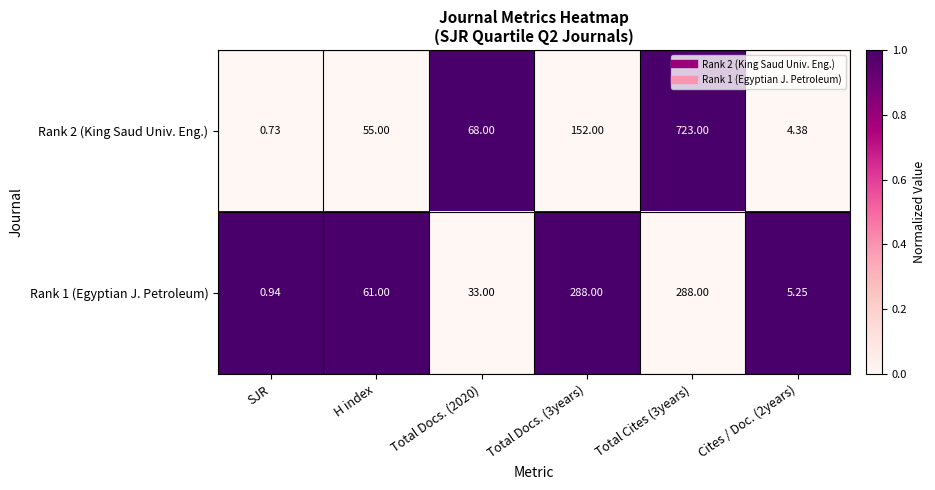

Which label corresponds to the smallest value in the chart?

SJR